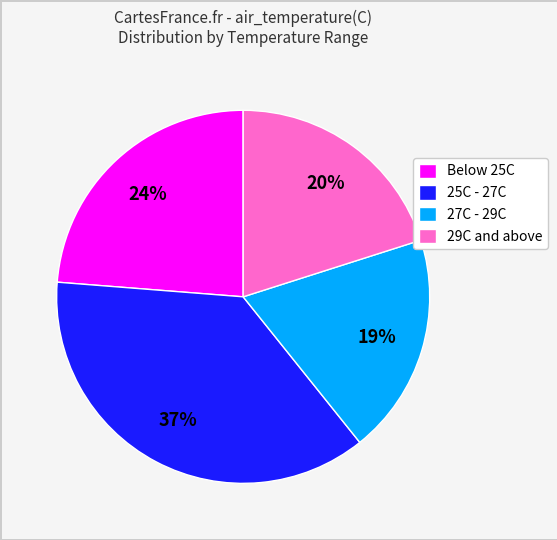

Between 29C and above and Below 25C, which is larger?

Below 25C